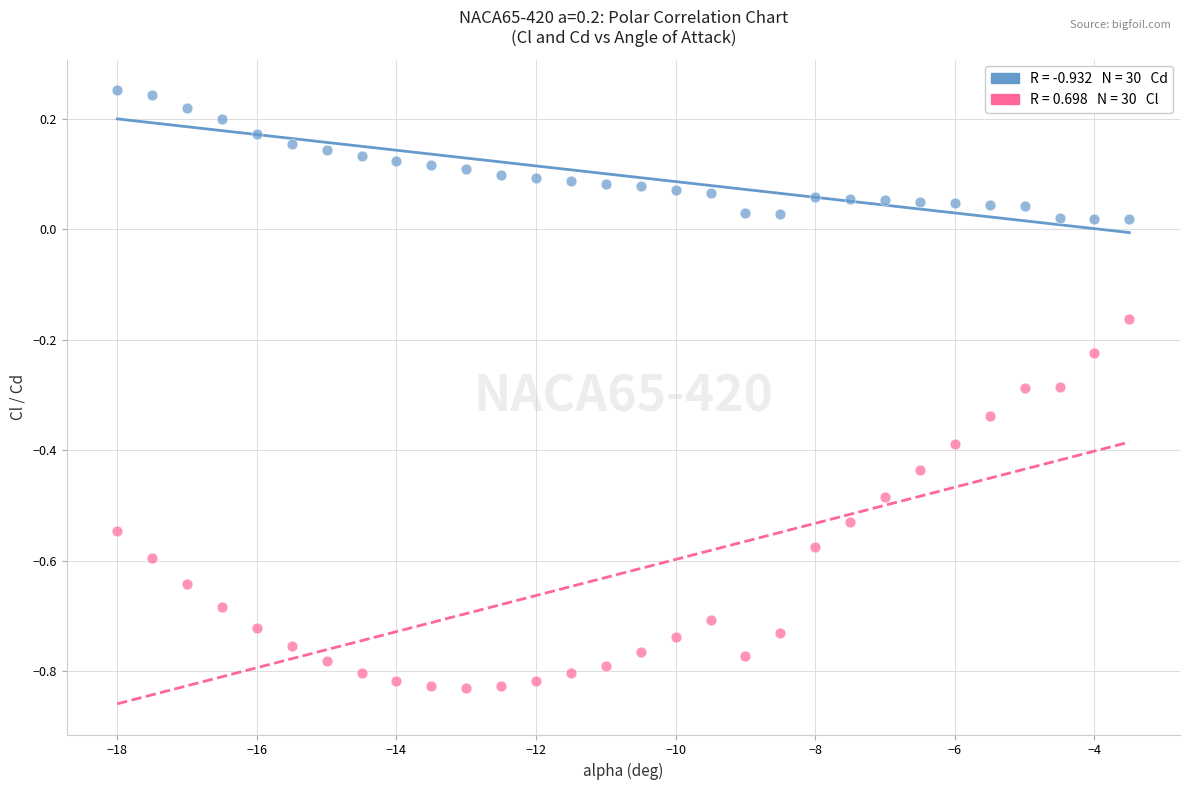

Across all data points, what is the range of X values (max minus min)?

14.5